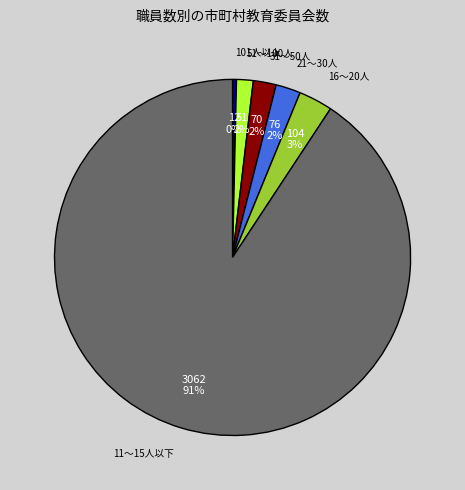

Does any single category account for the majority?

Yes